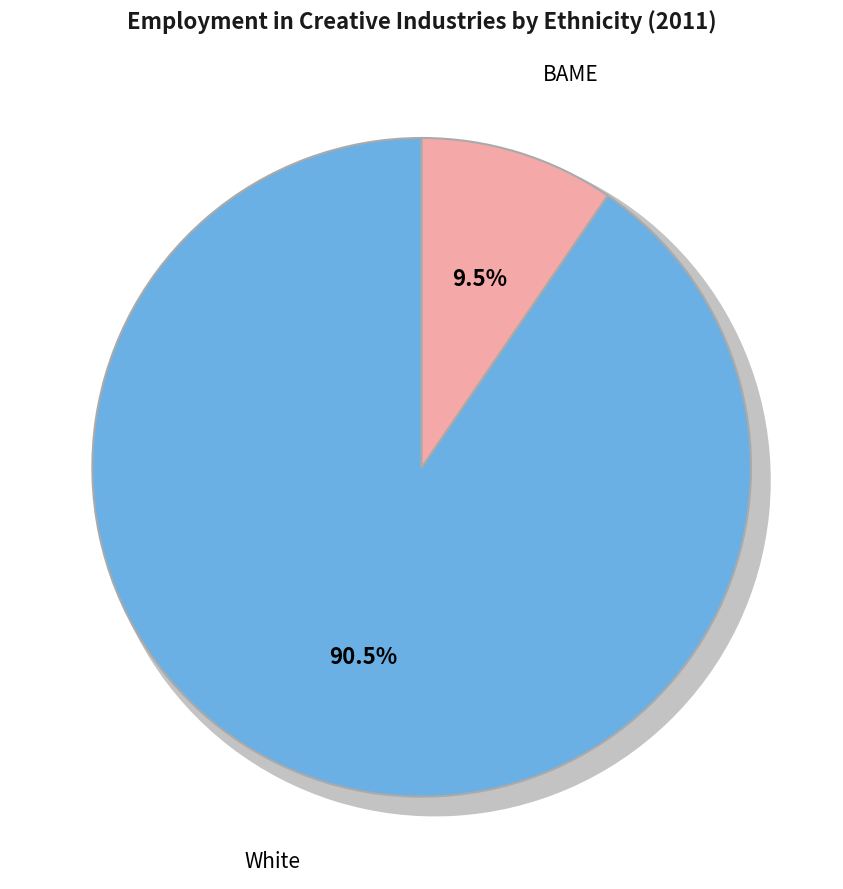

To the nearest percent, what is the difference between the largest and smallest slice percentages?

81%